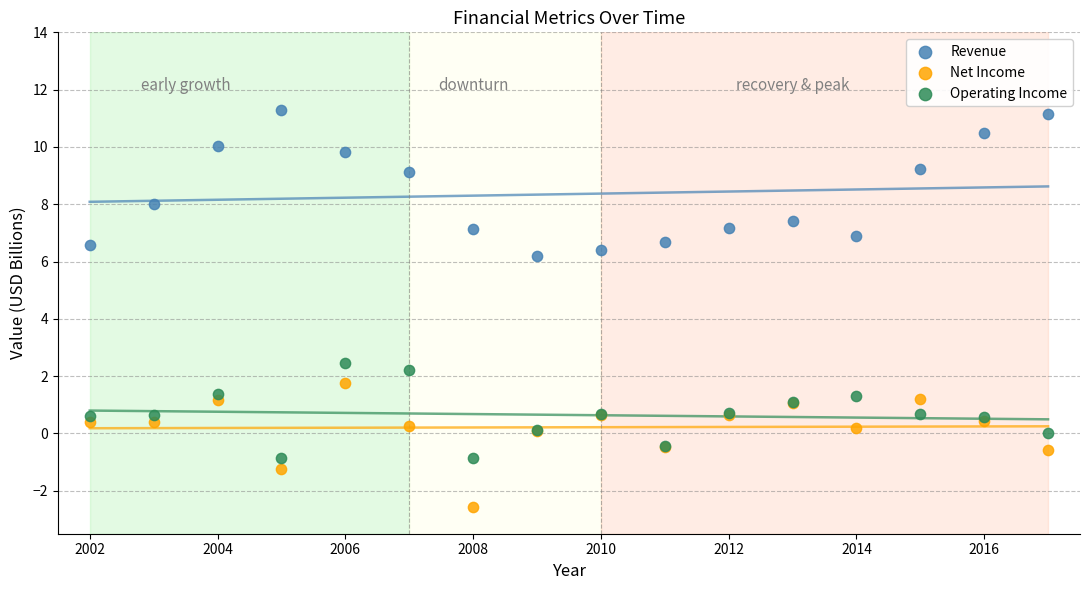

What is the X range (max minus min) for the scatter plot?

15.0